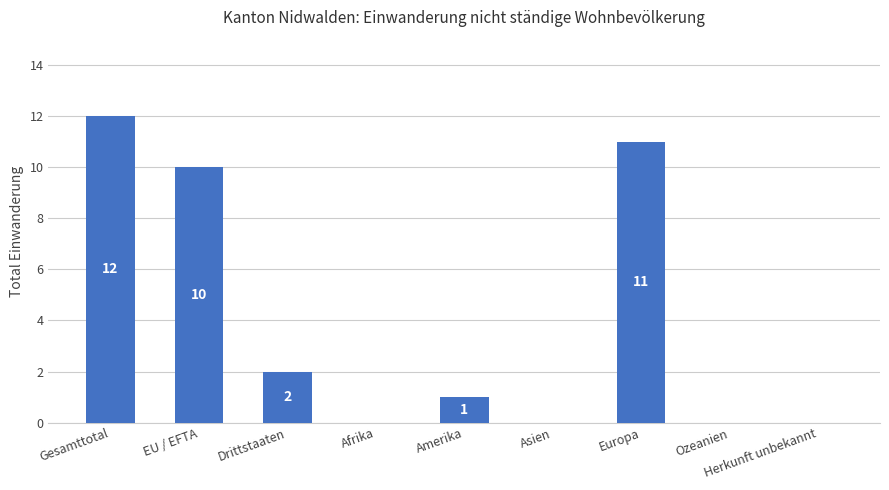

What is the sum of all values?

36